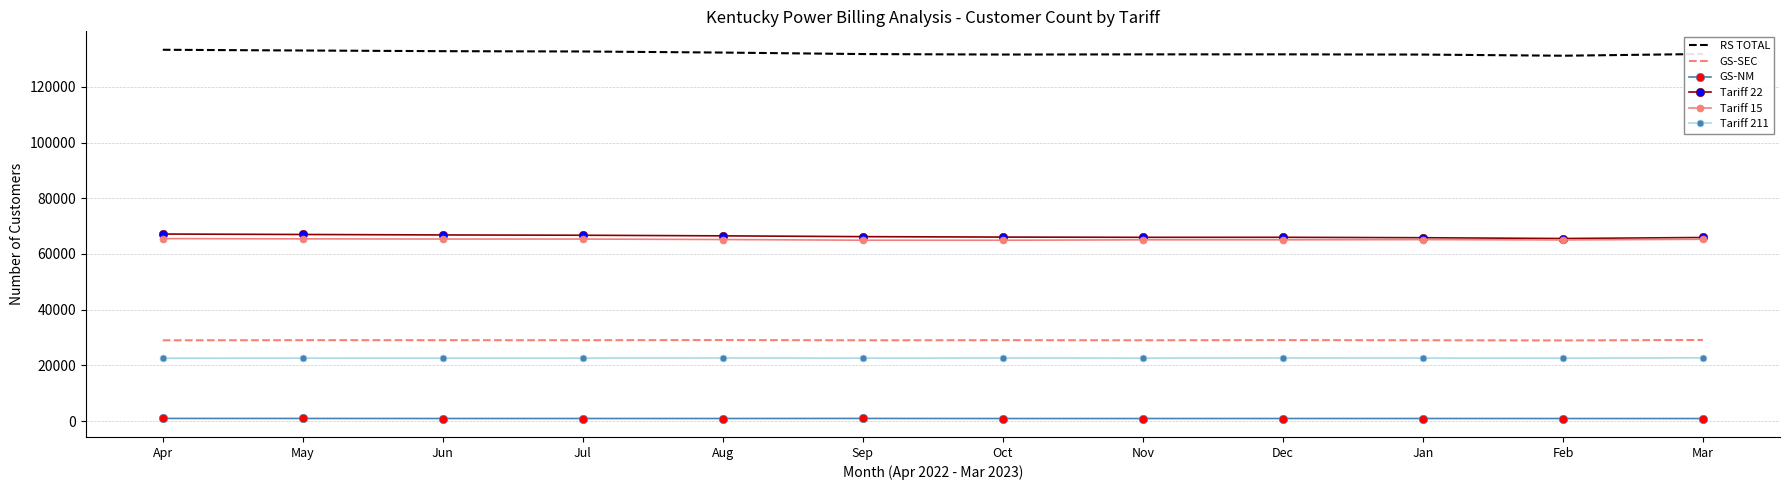

Is it true that GS-SEC equals 29127 at Mar?

True